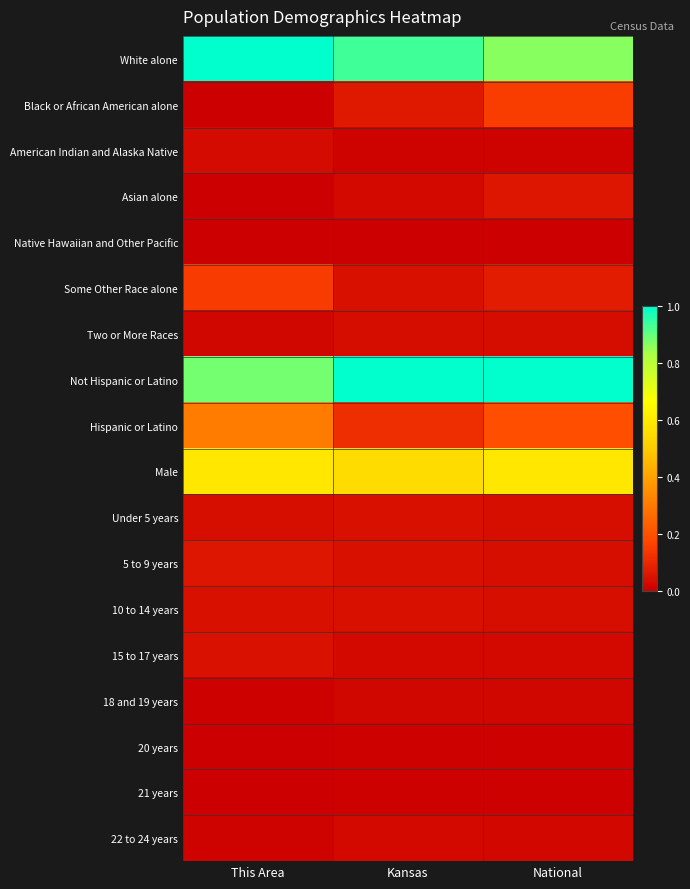

At which category is the sum across all series the highest?

This Area